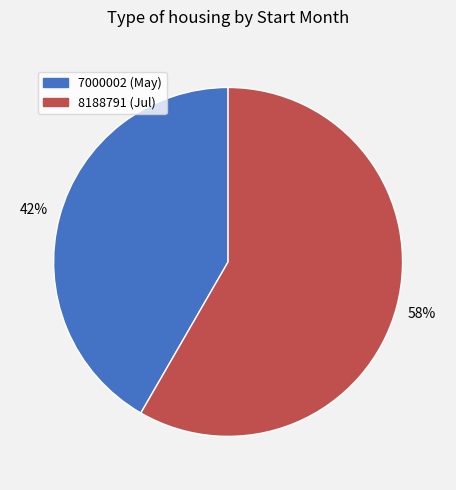

Is 8188791 the majority of the pie?

Yes